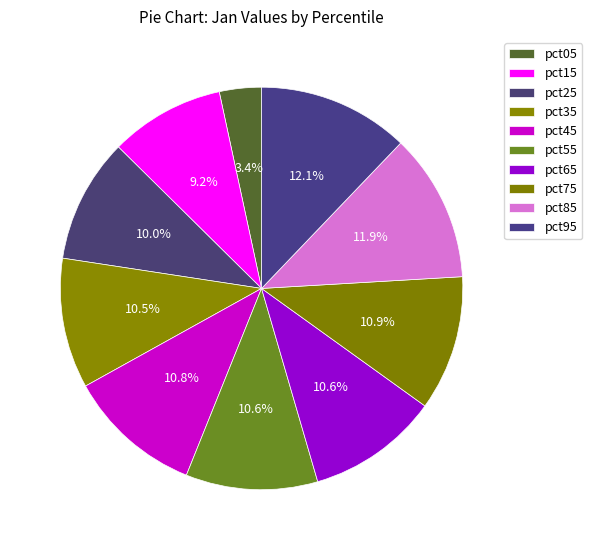

Is there any slice that represents more than half of the pie?

No